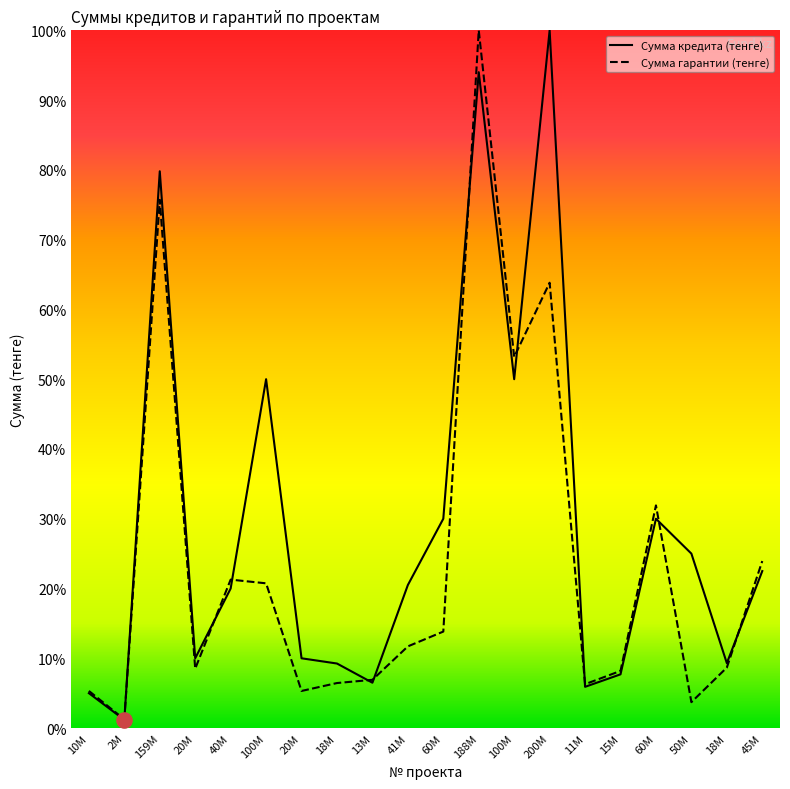

Which series has the largest Y range (max minus min)?

Сумма кредита (тенге)